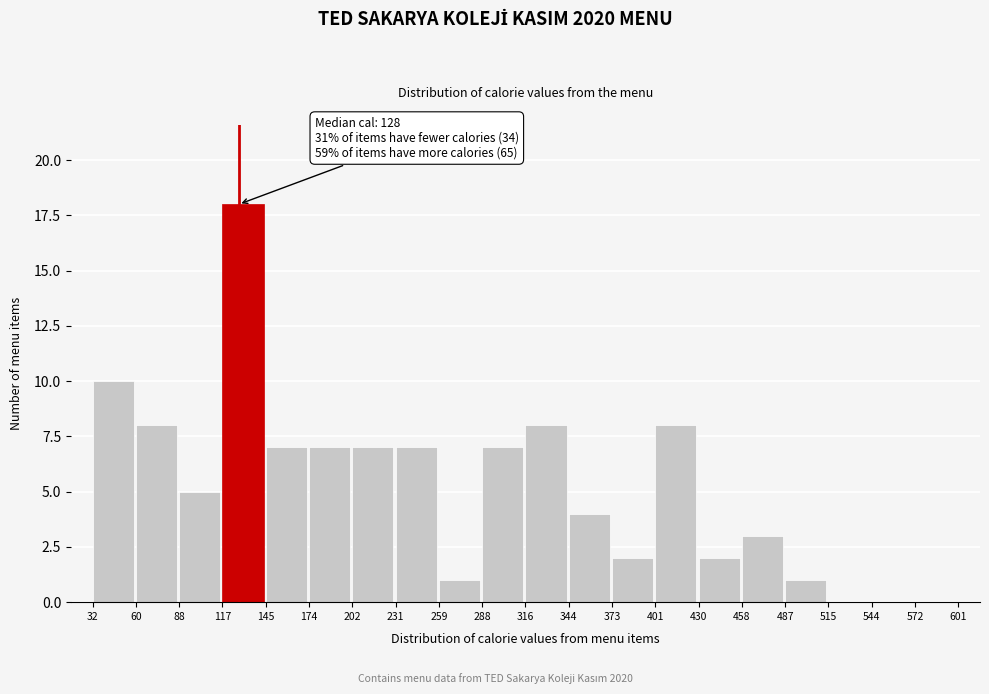

Which range on the x-axis has the tallest bar?

117 to 145